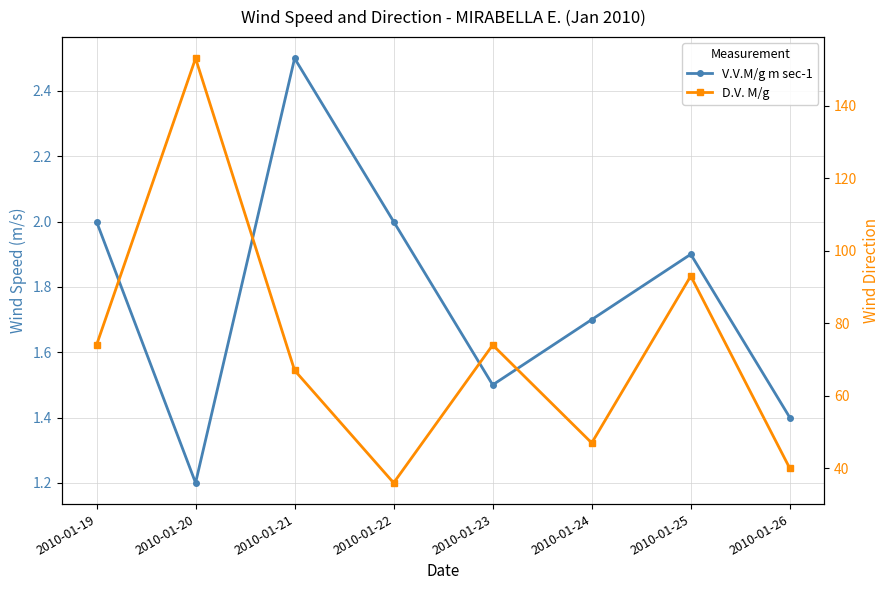

Reading left to right, list all the values displayed in this chart.

V.V.M/g m sec-1: 2010-01-19=2.0	2010-01-20=1.2	2010-01-21=2.5	2010-01-22=2.0	2010-01-23=1.5	2010-01-24=1.7	2010-01-25=1.9	2010-01-26=1.4
D.V. M/g: 2010-01-19=74.0	2010-01-20=153.0	2010-01-21=67.0	2010-01-22=36.0	2010-01-23=74.0	2010-01-24=47.0	2010-01-25=93.0	2010-01-26=40.0